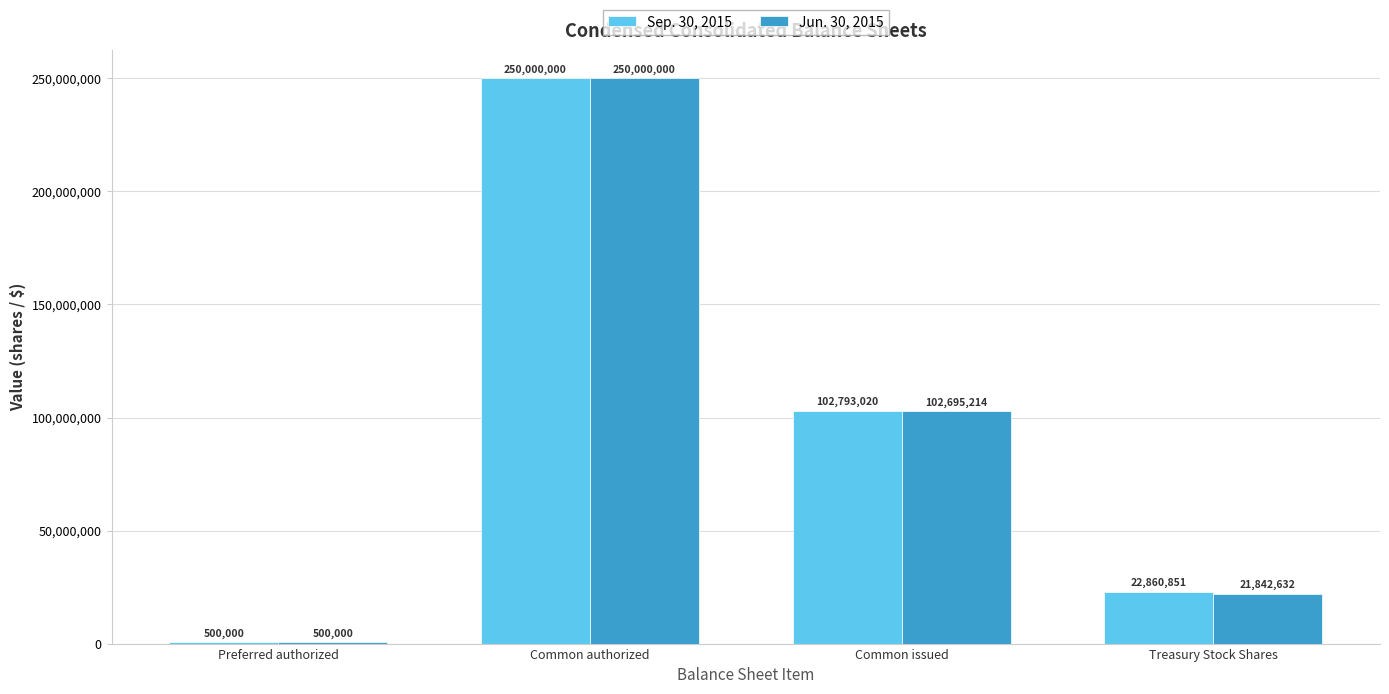

Between Common authorized and Common issued, which series saw the biggest shift?

Jun. 30, 2015